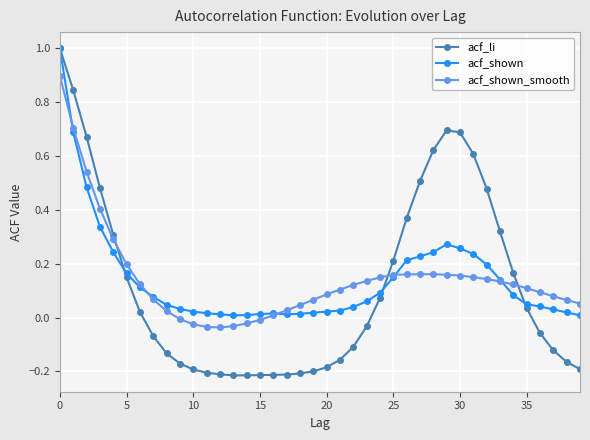

What is the maximum value shown in the chart?

1.0